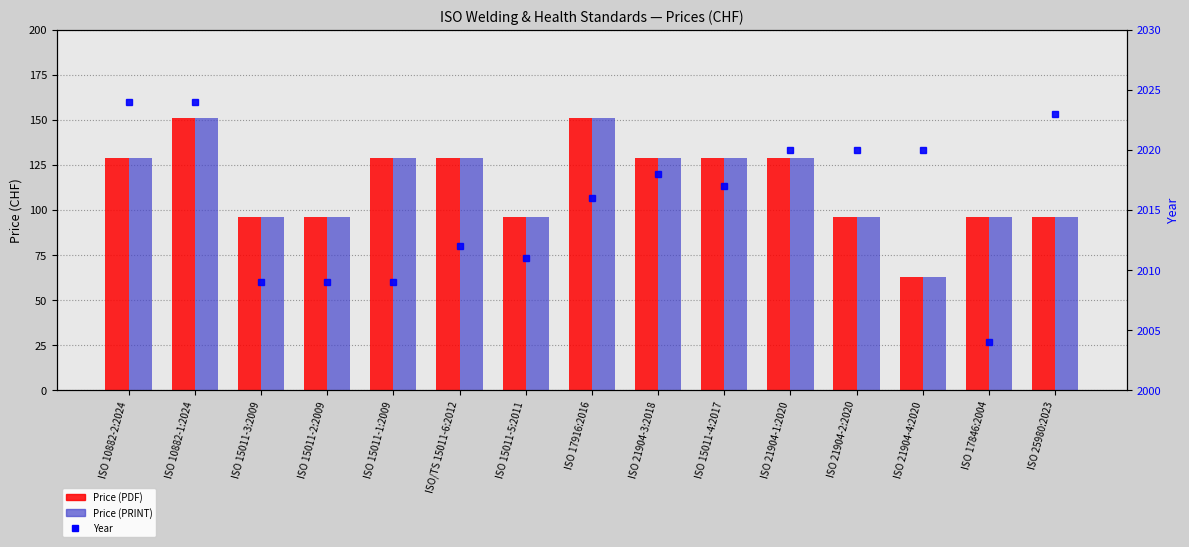

Which label corresponds to the largest value in the chart?

ISO 10882-2:2024